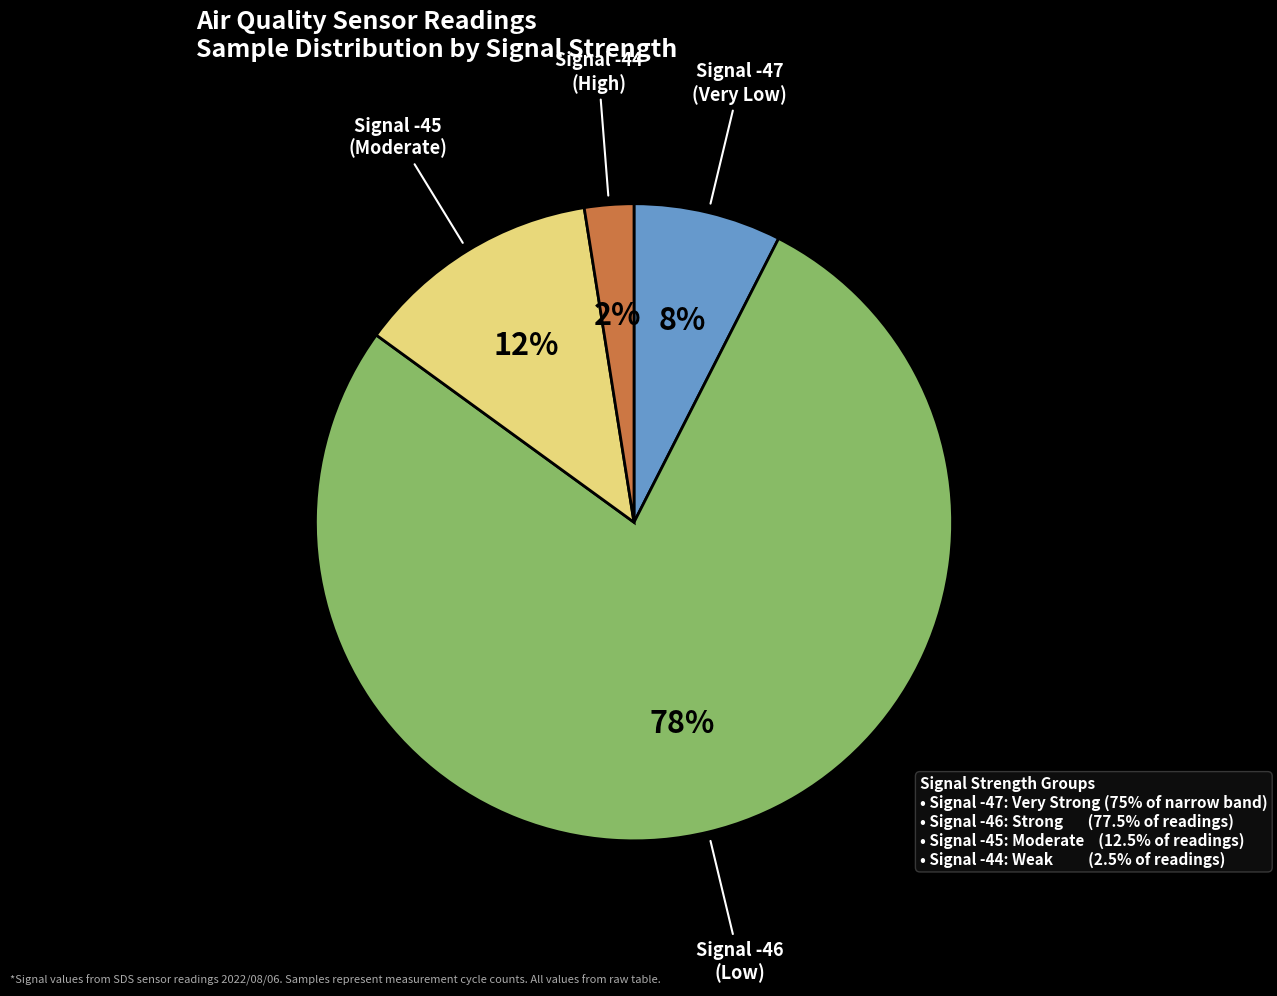

Does any single category account for the majority?

Yes